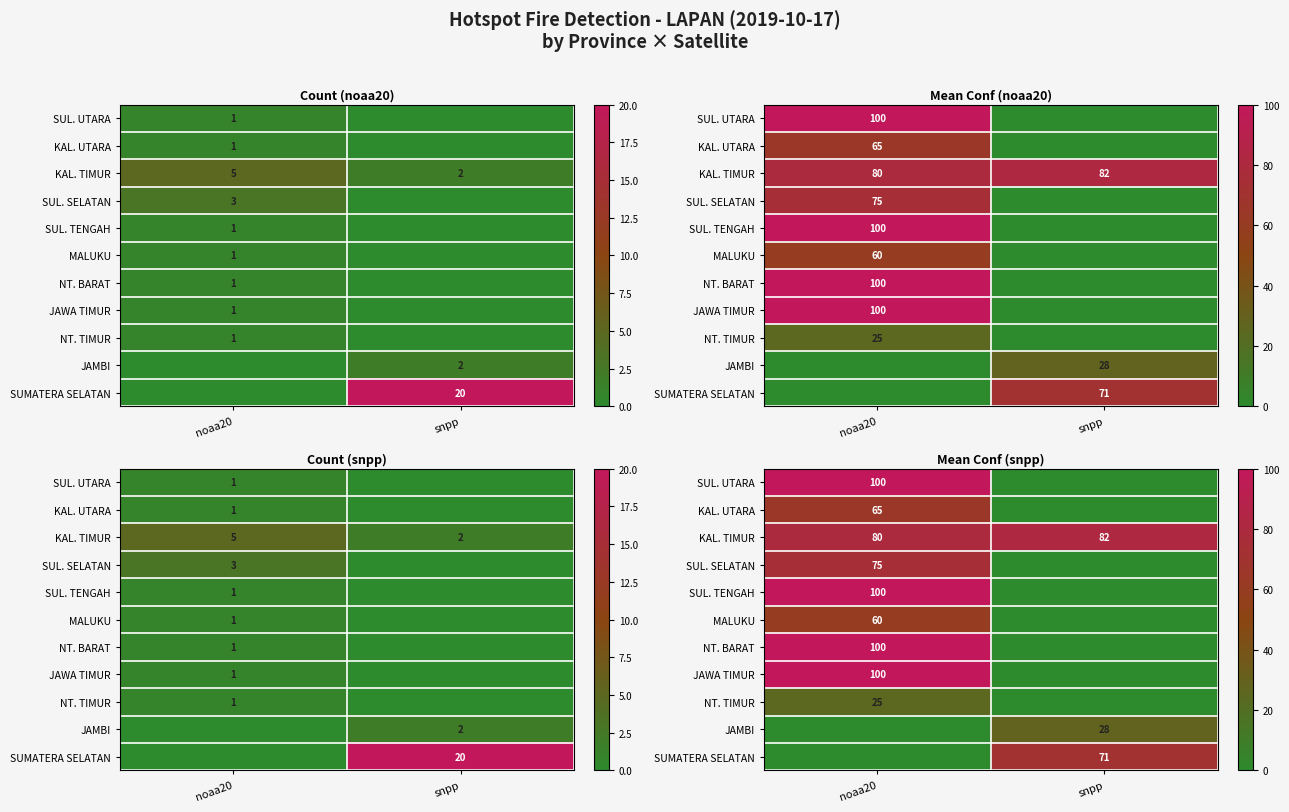

True or false: SUL. TENGAH has a value of -53 at snpp.

False